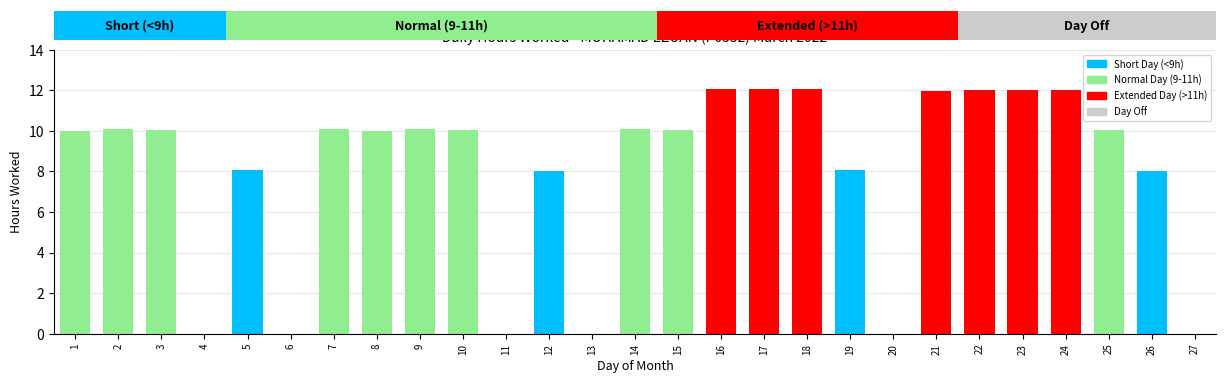

Reading left to right, extract all data points from this chart.

1=10.0	2=10.1	3=10.1	4=0.0	5=8.1	6=0.0	7=10.1	8=10.0	9=10.1	10=10.0	11=0.0	12=8.0	13=0.0	14=10.1	15=10.1	16=12.1	17=12.1	18=12.1	19=8.1	20=0.0	21=12.0	22=12.0	23=12.0	24=12.0	25=10.0	26=8.0	27=0.0